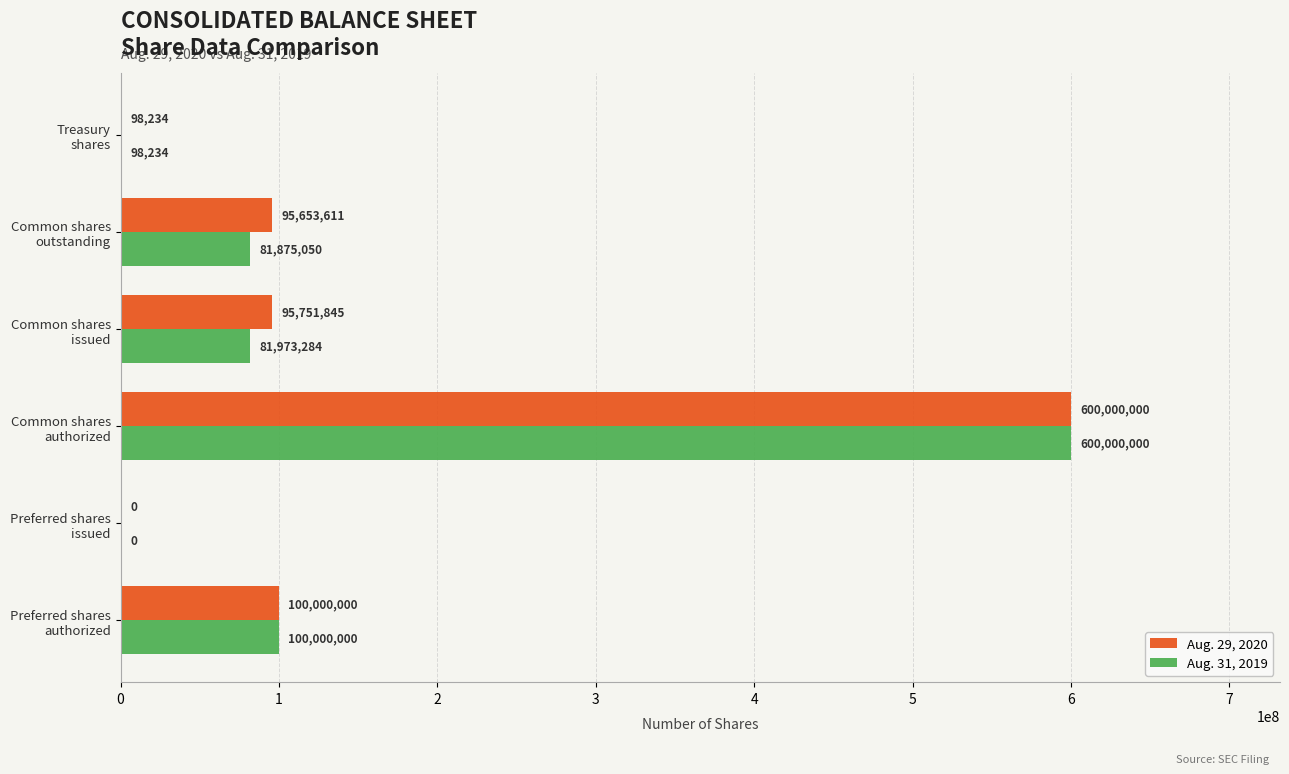

What is the sum of all Aug. 31, 2019 values?

863946568